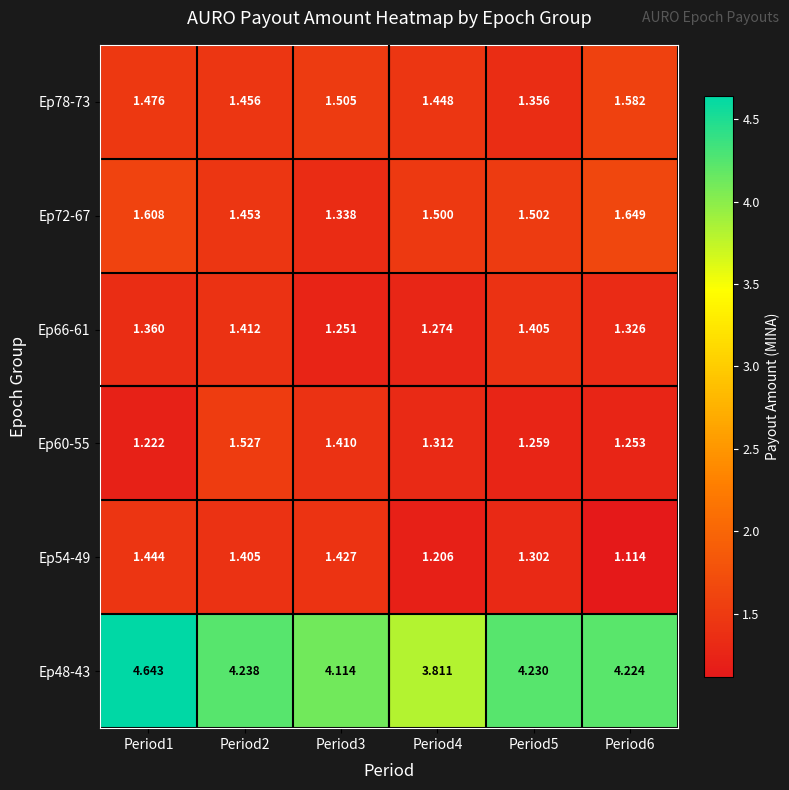

Is the value of Ep66-61 at Period3 greater than the value of Ep72-67 at Period6?

No